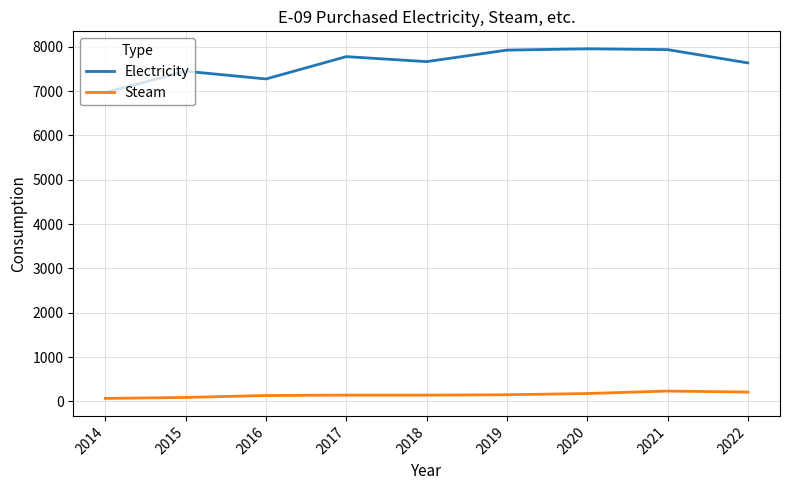

At 2015, list the series in order from smallest to largest.

Steam, Electricity